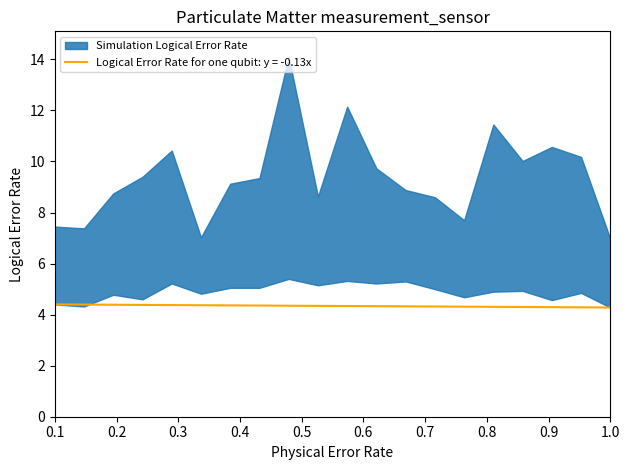

The value of Logical Error Rate for one qubit: y = -0.13x at 0.1 is 4.4. True or false?

True